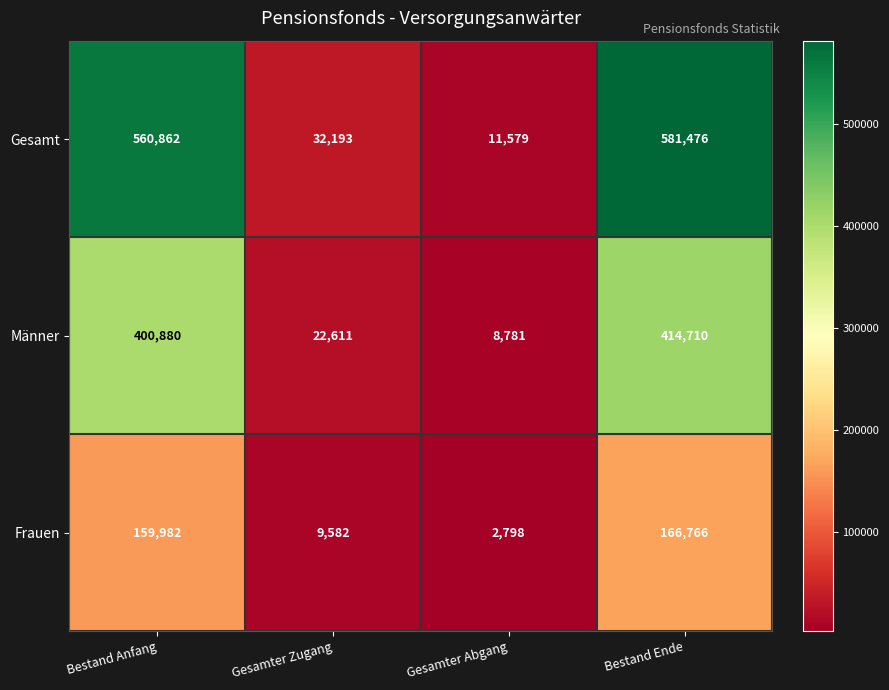

What is the highest value of the Frauen series?

166766